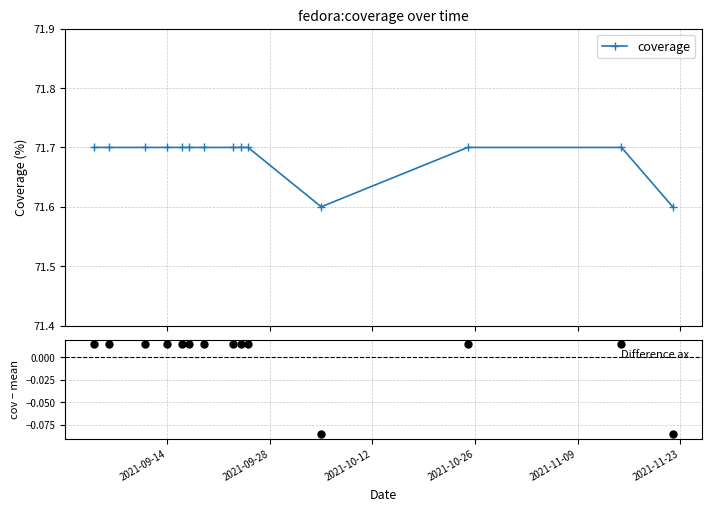

How many coverage values are between 71 and 72?

14